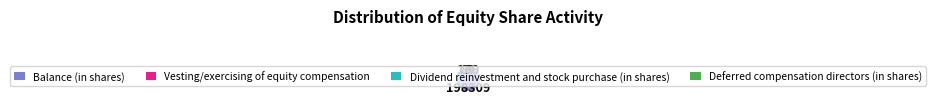

What is the majority slice?

Balance (in shares)